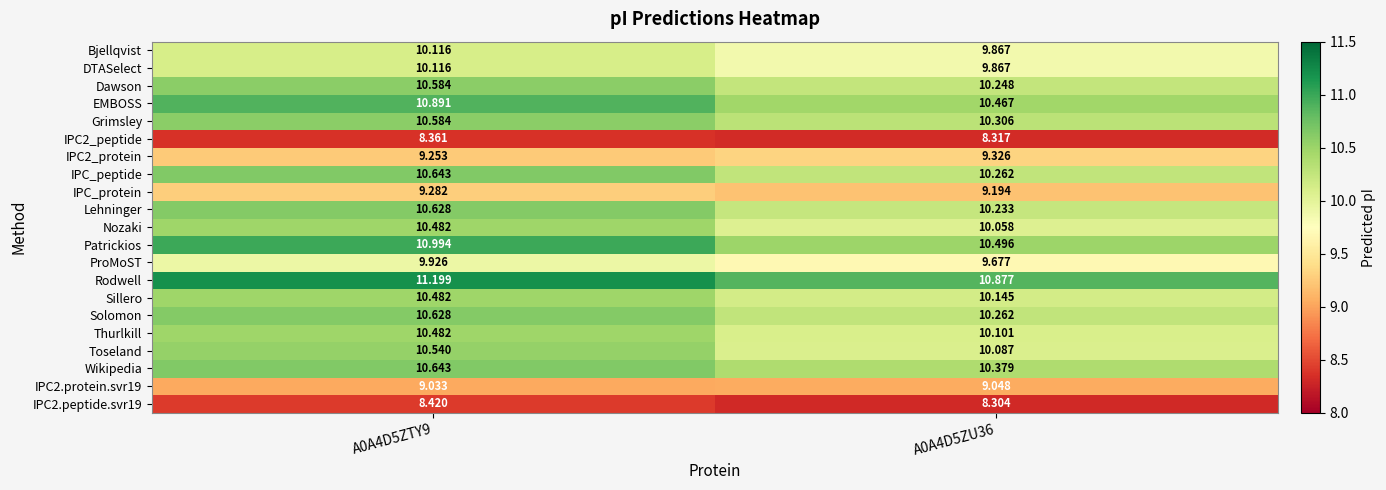

Which series has the largest range (max minus min)?

Patrickios